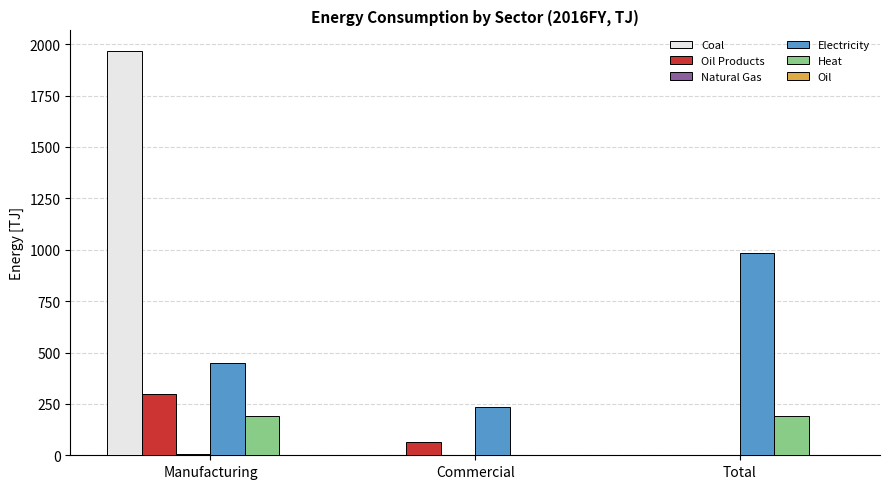

What is the sum of all Oil Products values?

359.6